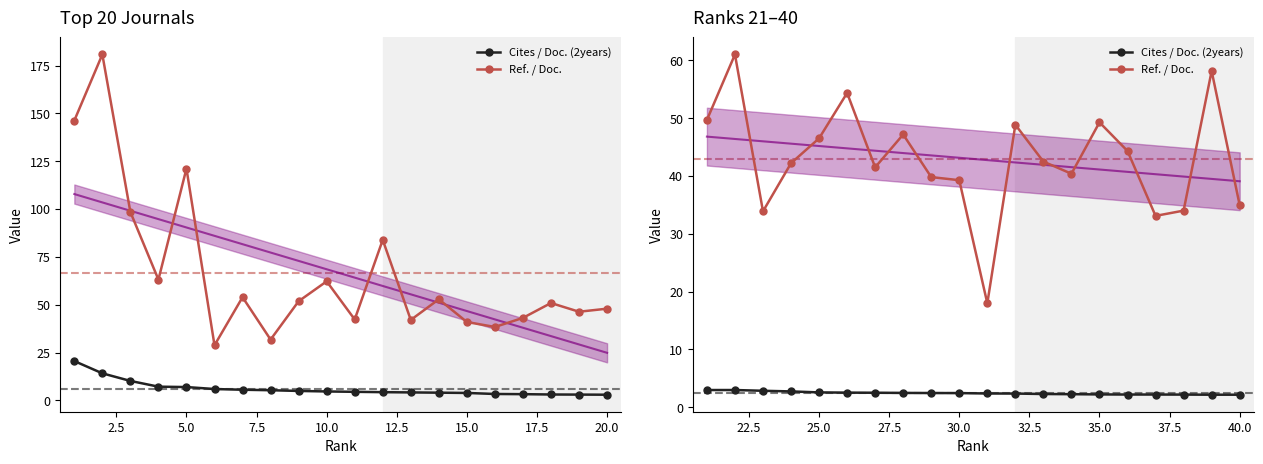

Is the value of Ref. / Doc. at 10 greater than the value of Cites / Doc. (2years) at 18?

Yes